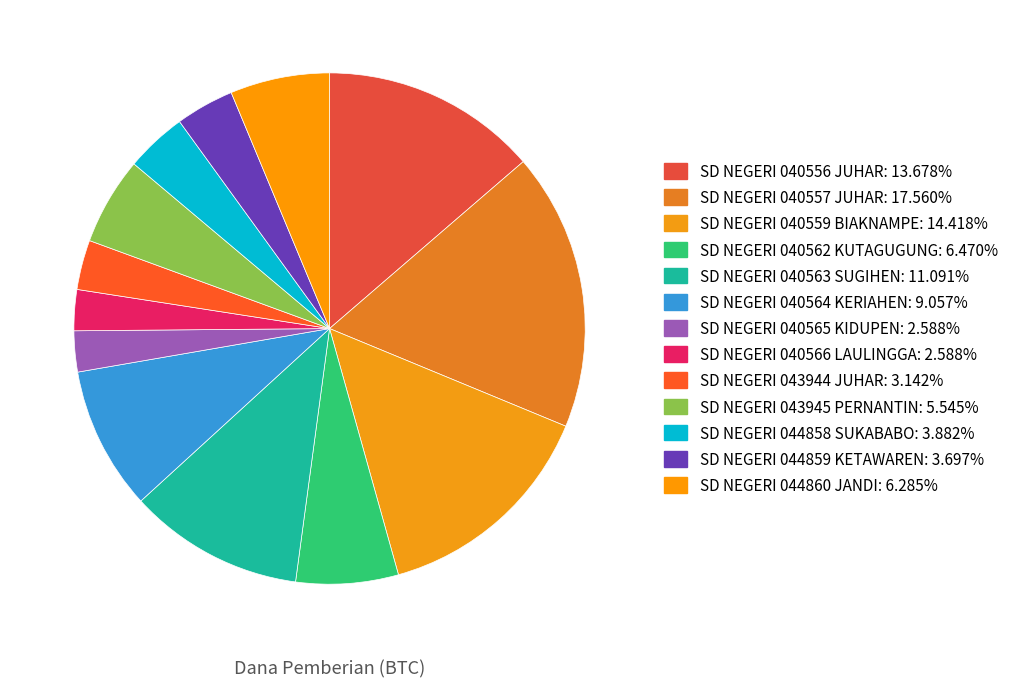

Count the number of slices in the pie.

13